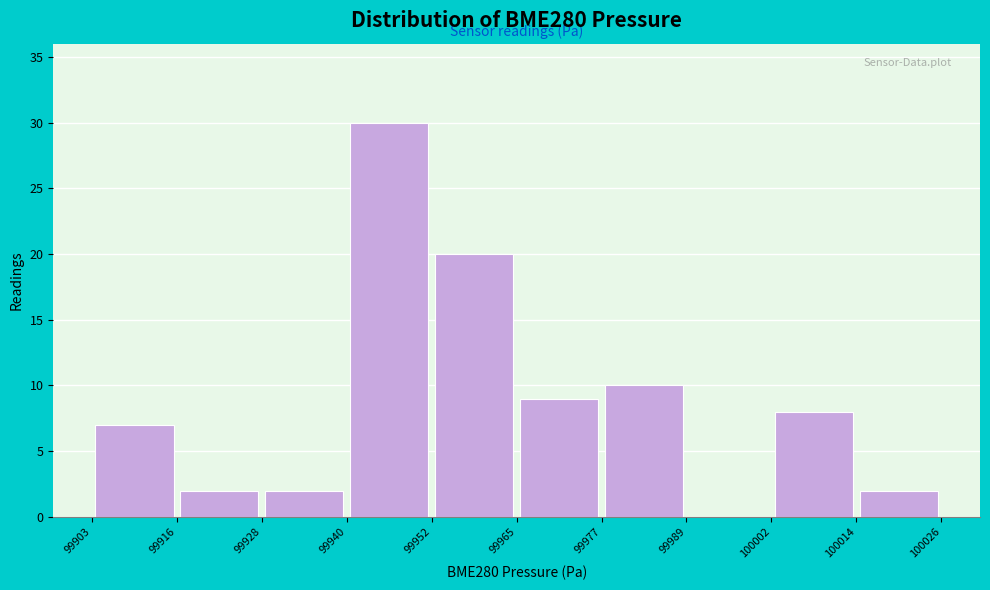

What is the height of the bar covering 99928 to 99940 on the x-axis? The values are not printed on the chart, so give them approximately, as read against the axis.

2